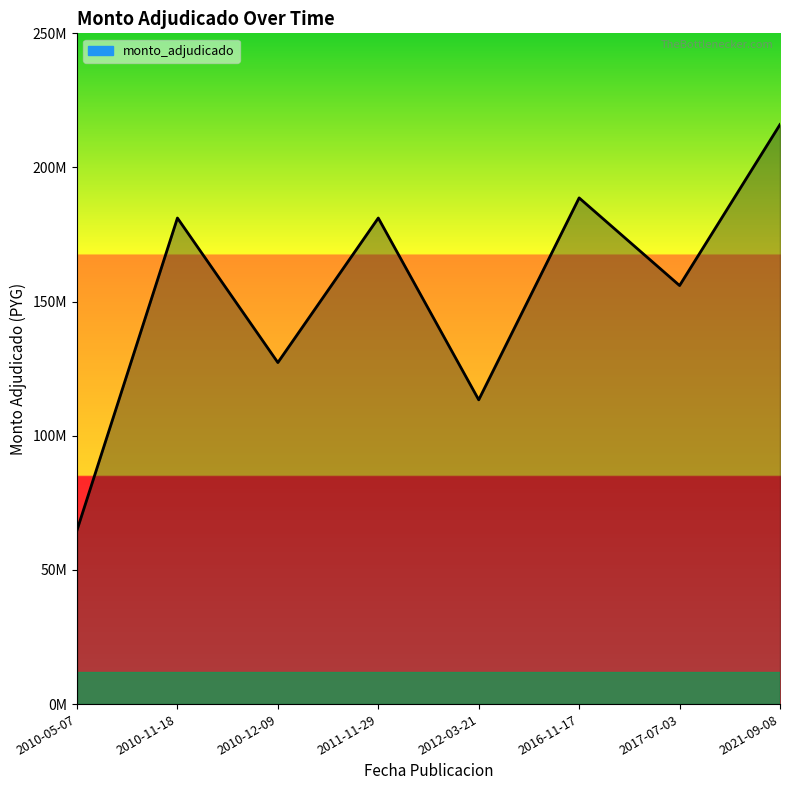

Does the chart have visible grid lines?

No